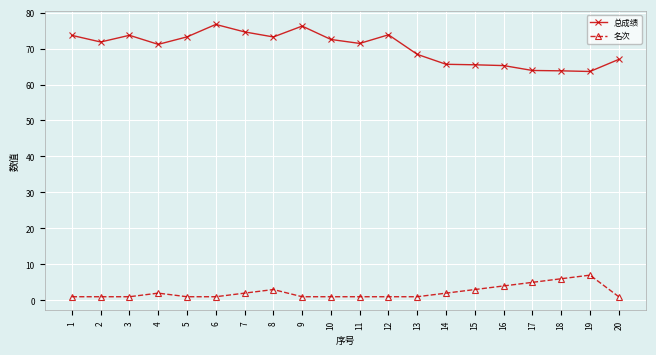

True or false: 总成绩 and 名次 intersect in this chart.

False